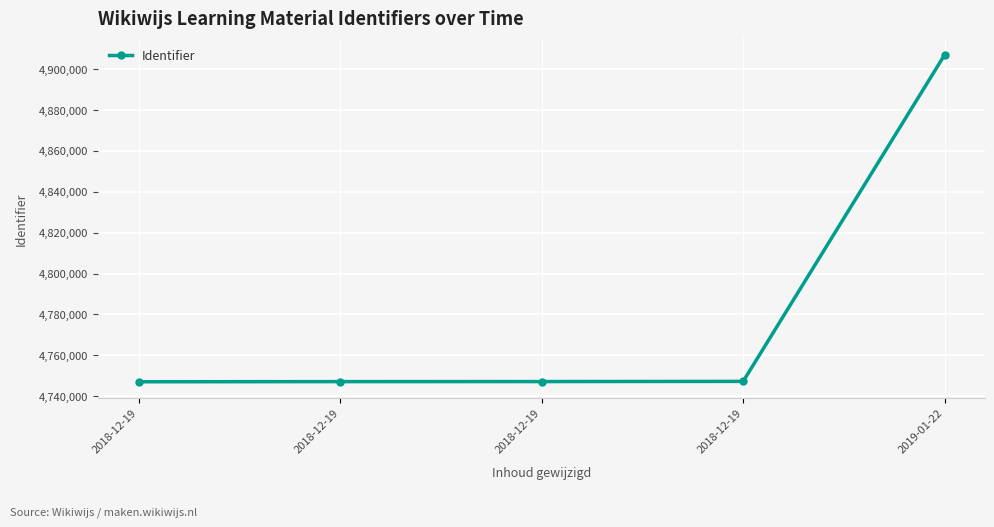

Reading left to right, list all the values displayed in this chart.

2018-12-19=4747074	2018-12-19=4747144	2018-12-19=4747168	2018-12-19=4747264	2019-01-22=4907062